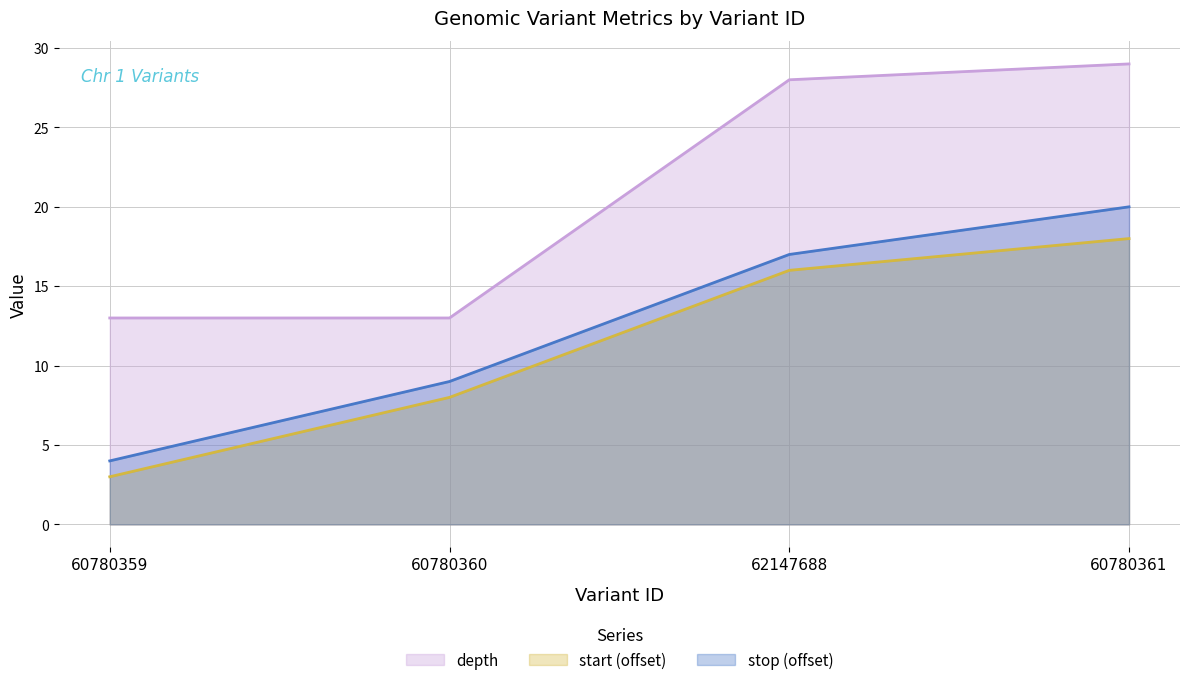

What is the total value across all series at 60780361?

67